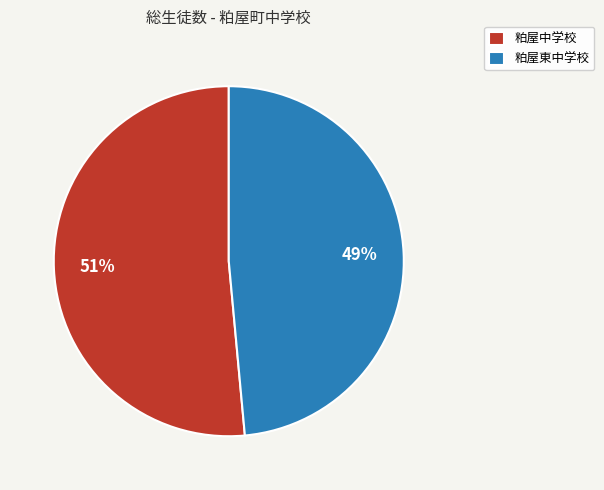

Which slice is the smallest?

粕屋東中学校